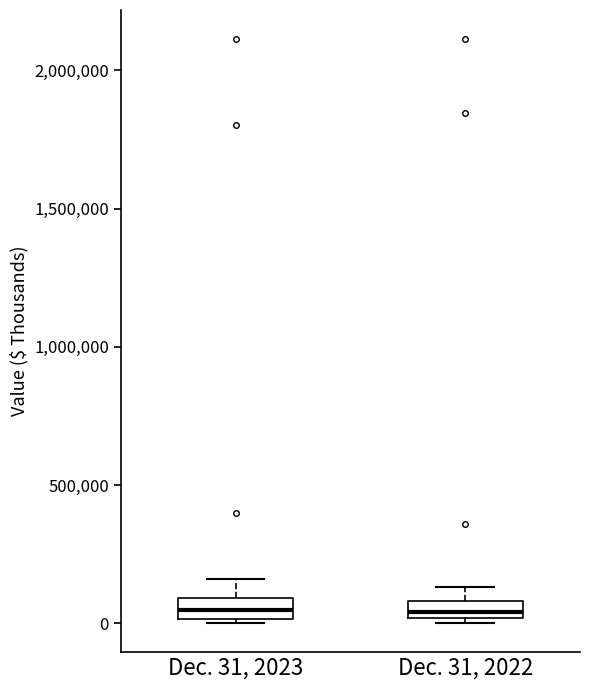

Where does the median line of the box for Dec. 31, 2023 sit on the y-axis? The values are not printed on the chart, so give them approximately, as read against the axis.

50000